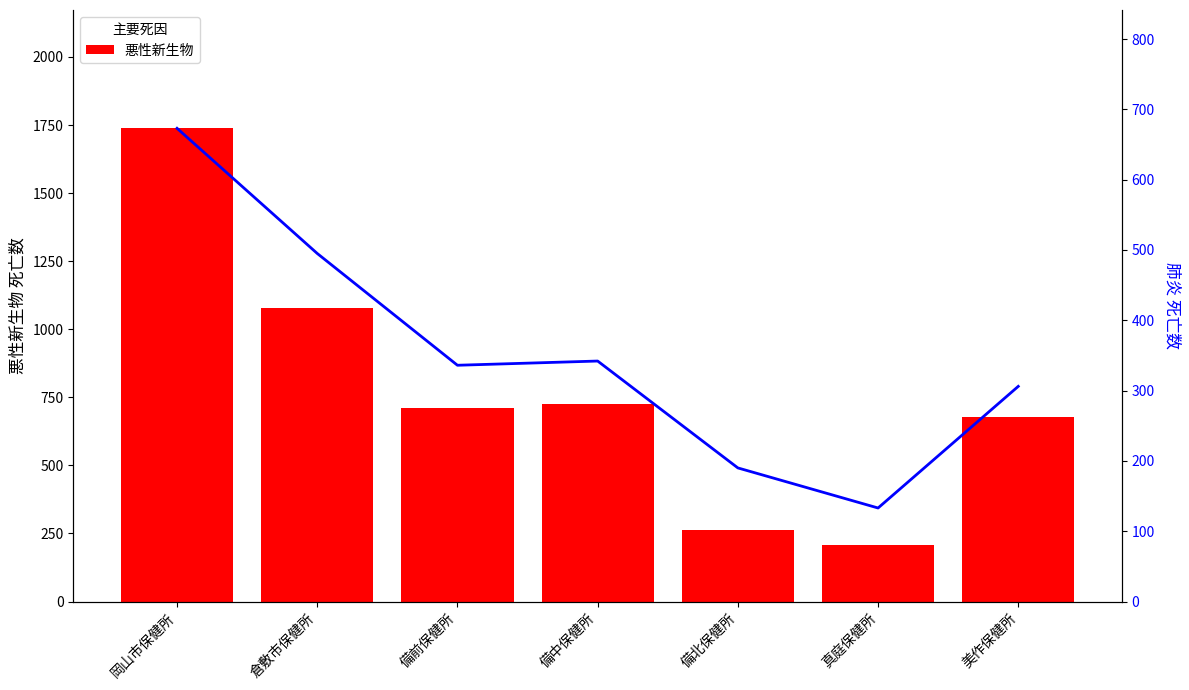

Reading left to right, extract all data points from this chart.

悪性新生物: 岡山市保健所=1738	倉敷市保健所=1078	備前保健所=712	備中保健所=726	備北保健所=264	真庭保健所=206	美作保健所=676
肺炎: 岡山市保健所=673	倉敷市保健所=495	備前保健所=336	備中保健所=342	備北保健所=190	真庭保健所=133	美作保健所=306